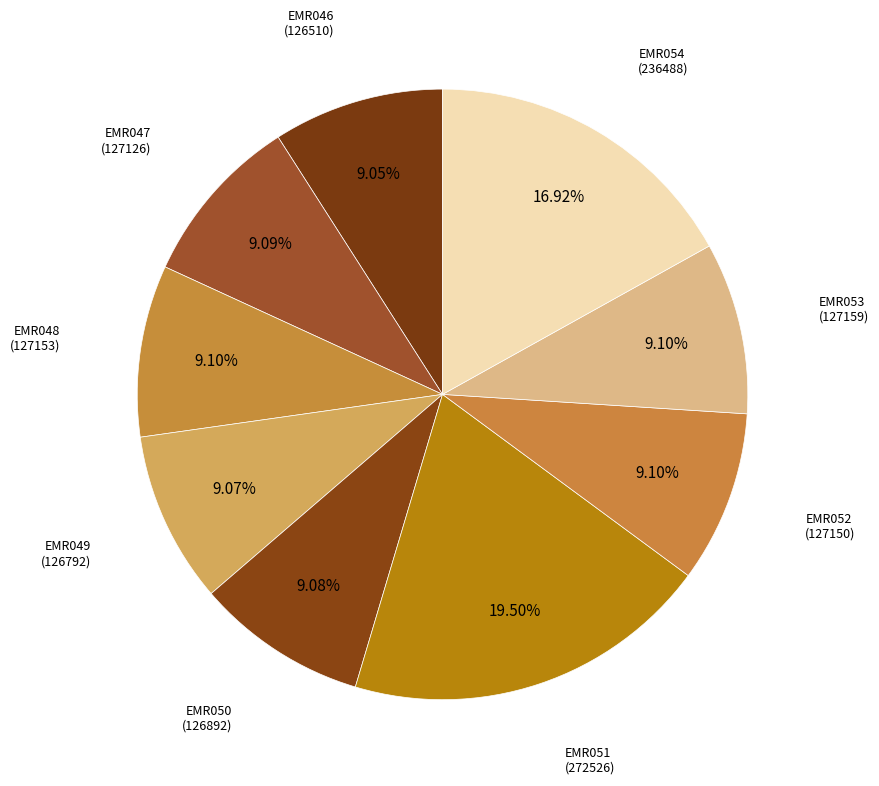

Count the number of slices in the pie.

9